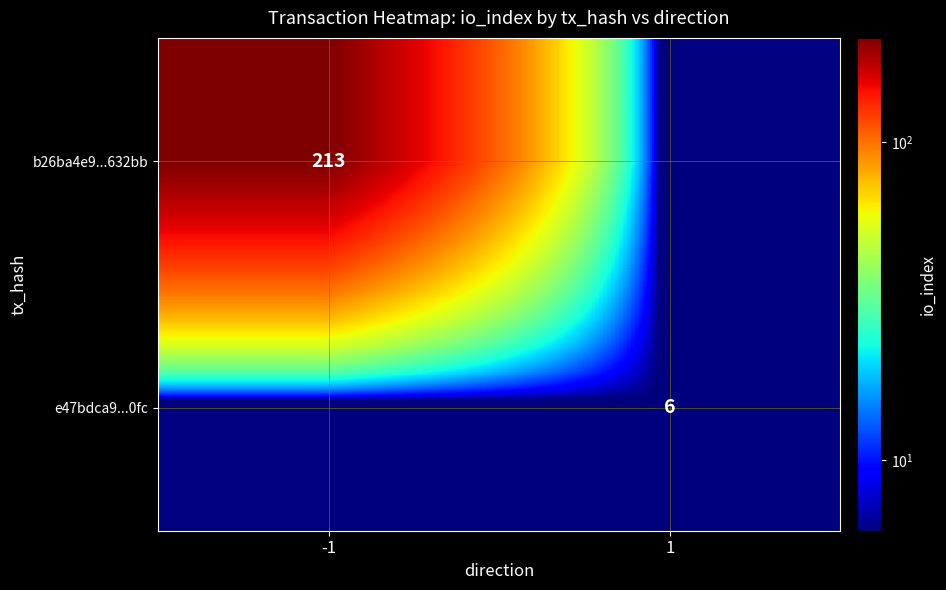

True or false: b26ba4e9...632bb has a value of 213 at -1.

True